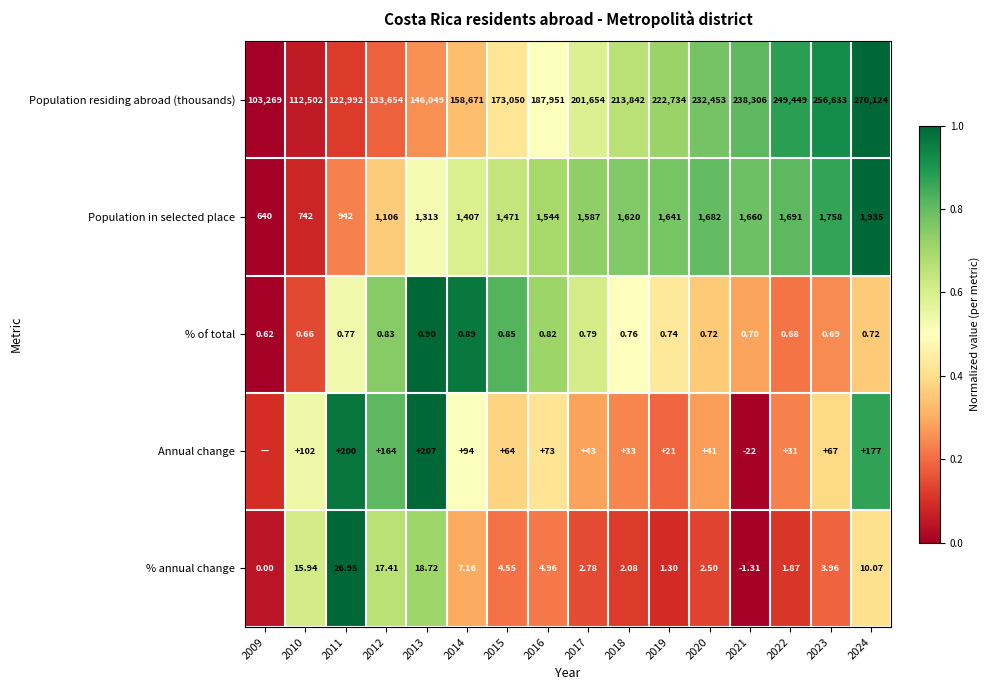

Which series changed the most between 2015 and 2019?

Population residing abroad (thousands)